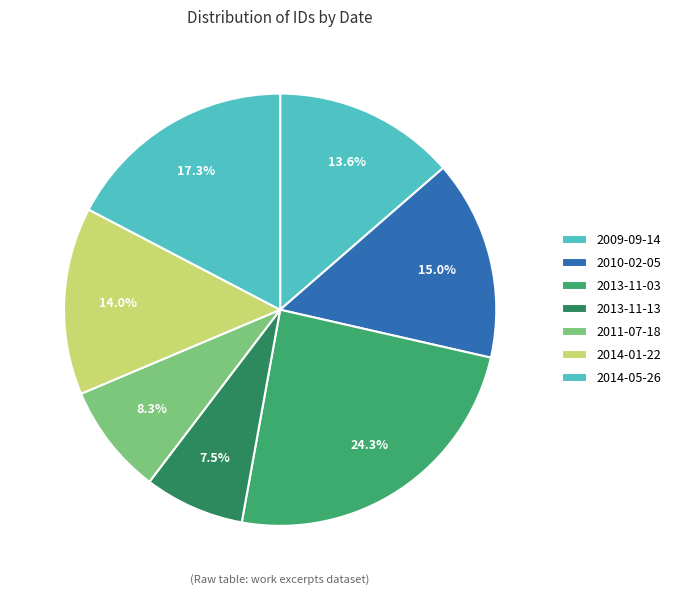

Count the number of slices in the pie.

7